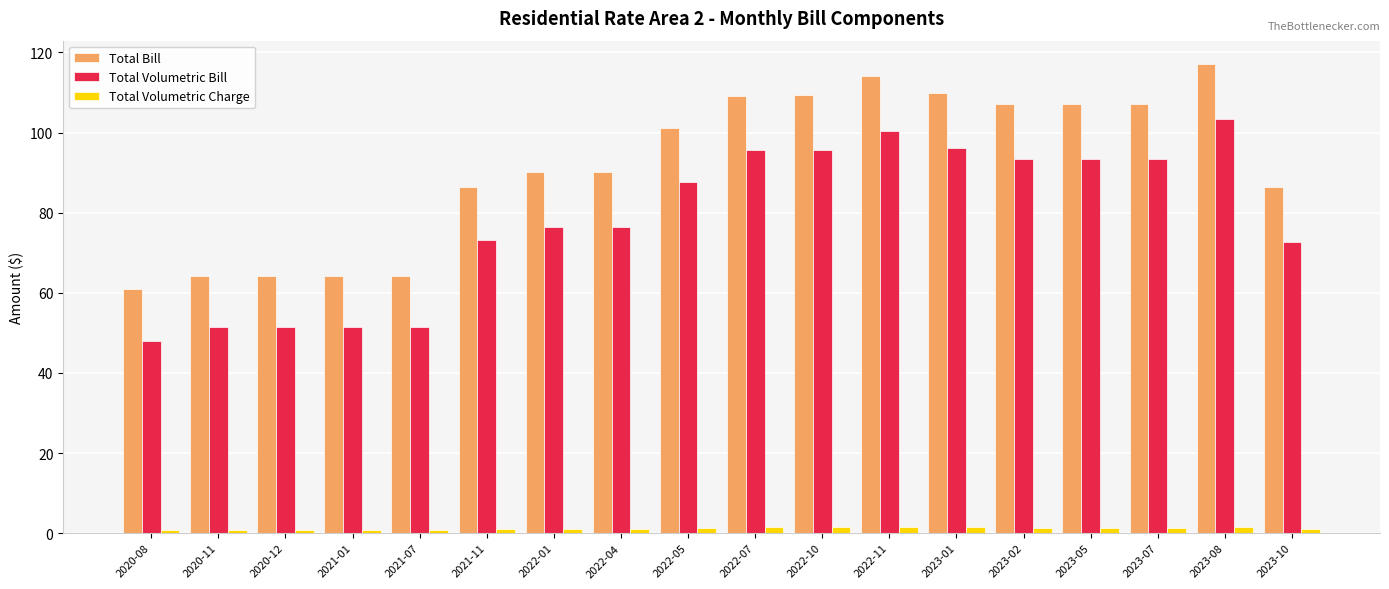

What position from the right is 2023-07?

3